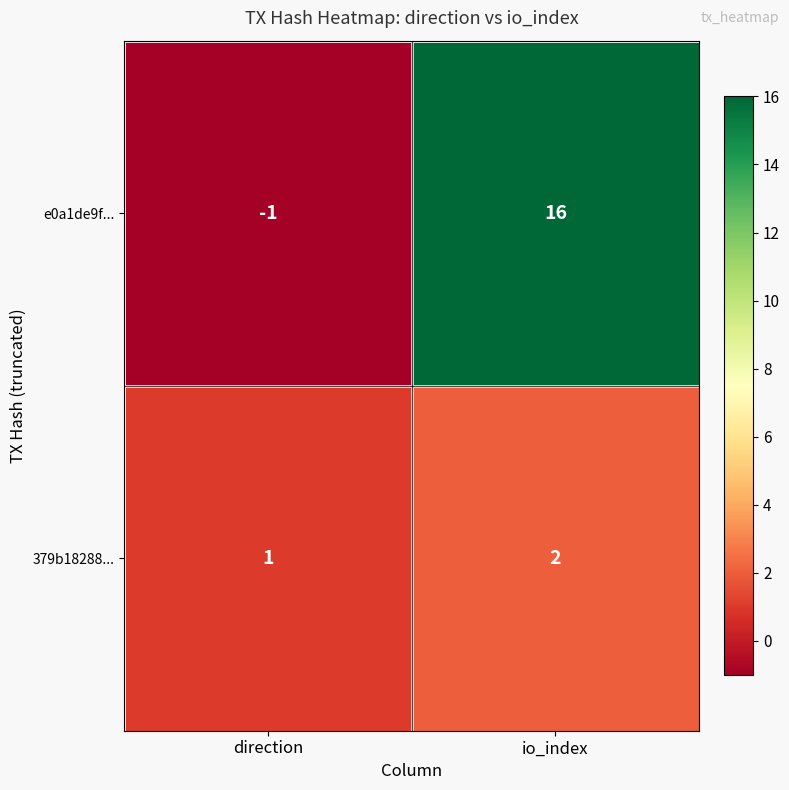

The 379b18288... series shows 1 at direction. True or false?

True